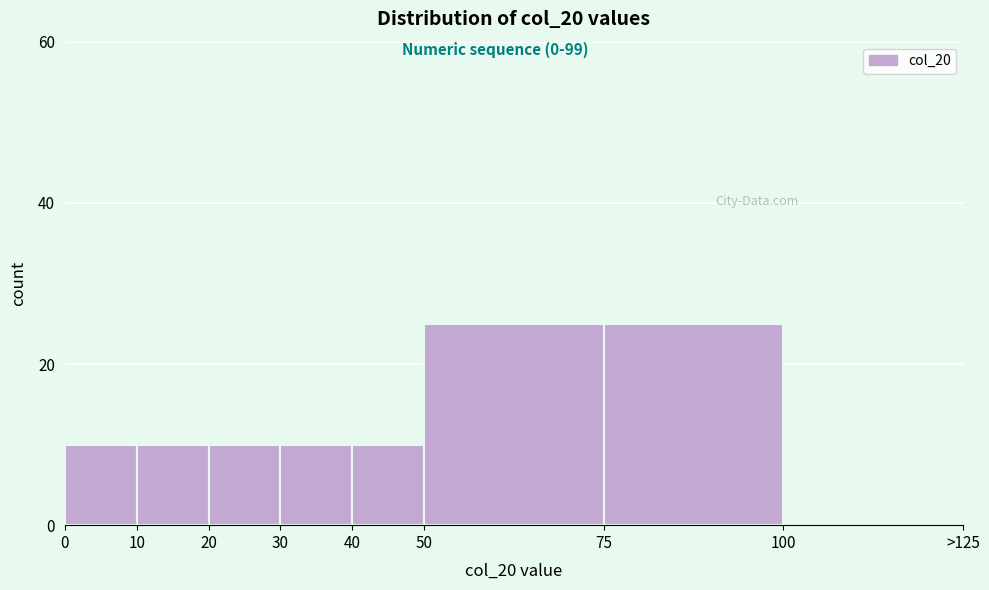

Reading left to right, extract all data points from this chart.

0=10	10=10	20=10	30=10	40=10	50=25	75=25	100=0